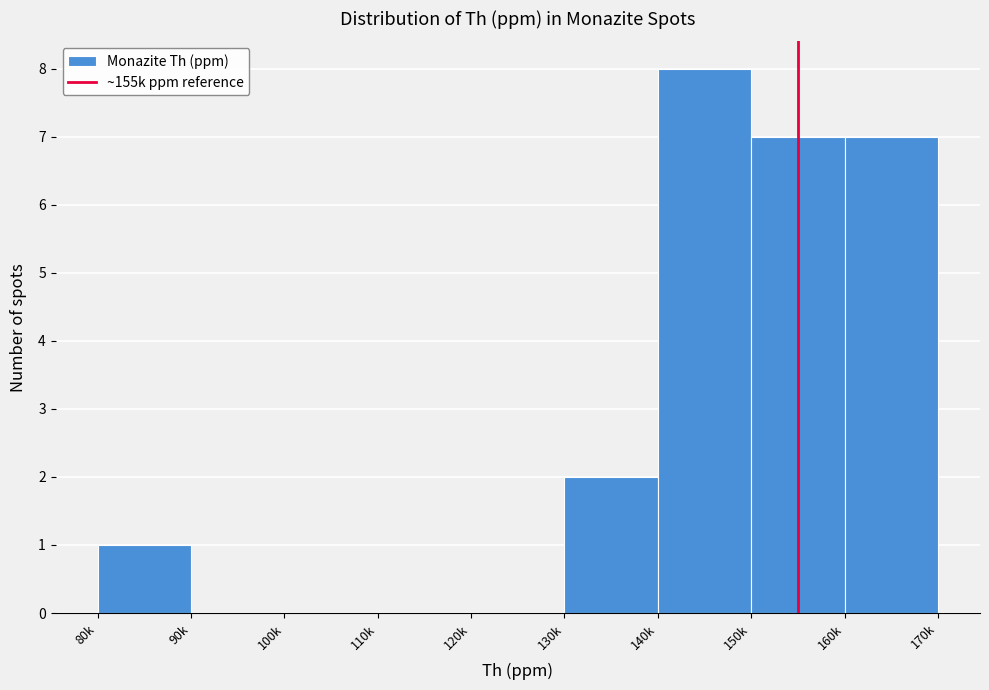

Reading left to right, extract all data points from this chart.

80k=1	90k=0	100k=0	110k=0	120k=0	130k=2	140k=8	150k=7	160k=7